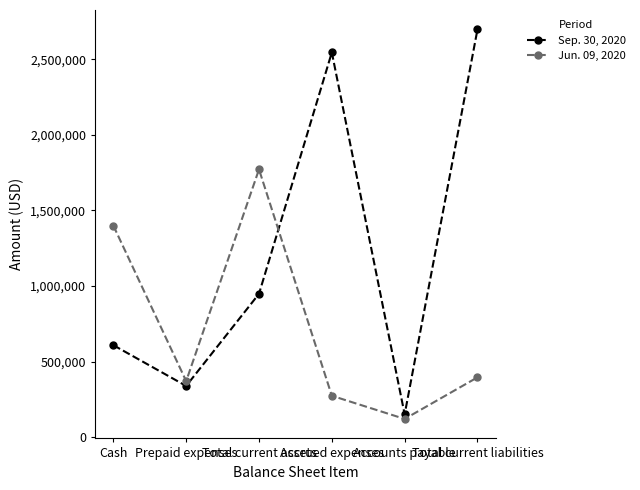

What are all the series names shown in the legend?

Sep. 30, 2020, Jun. 09, 2020